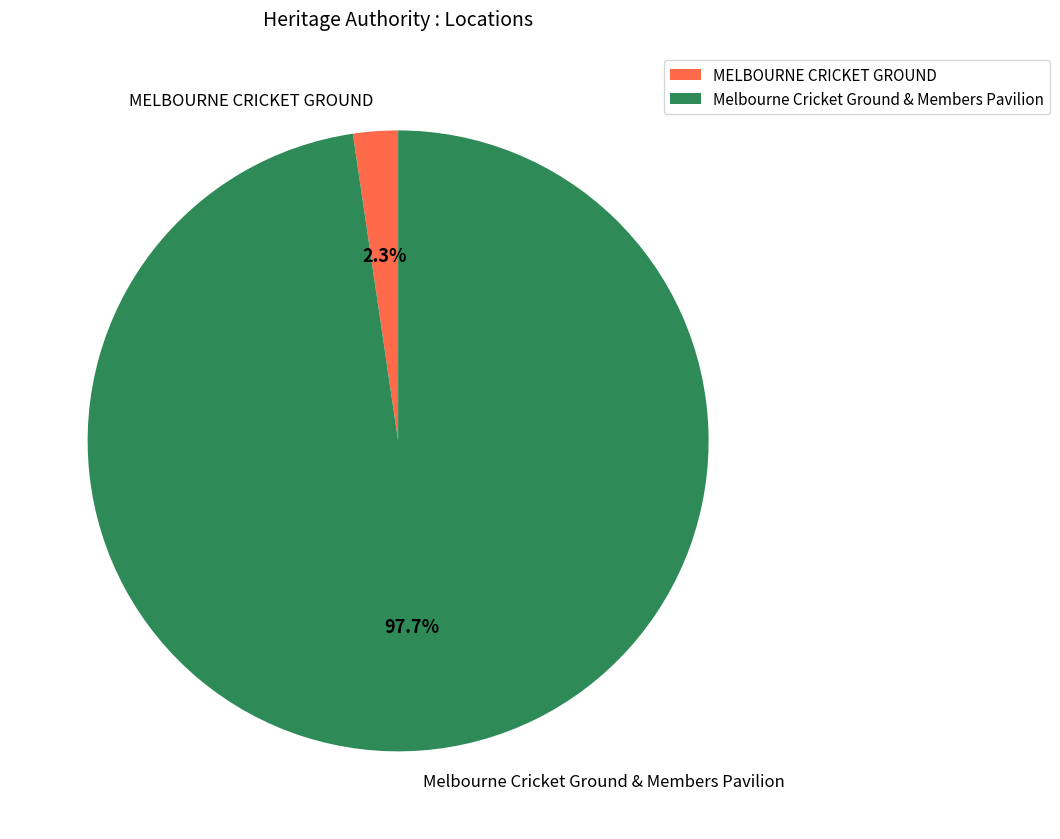

Is MELBOURNE CRICKET GROUND the majority of the pie?

No